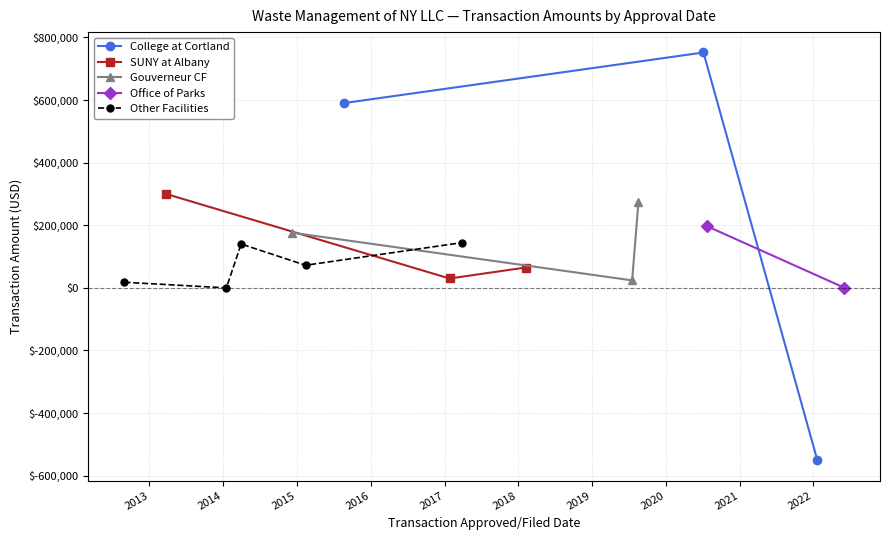

Where is the first local maximum?

2020-07-06